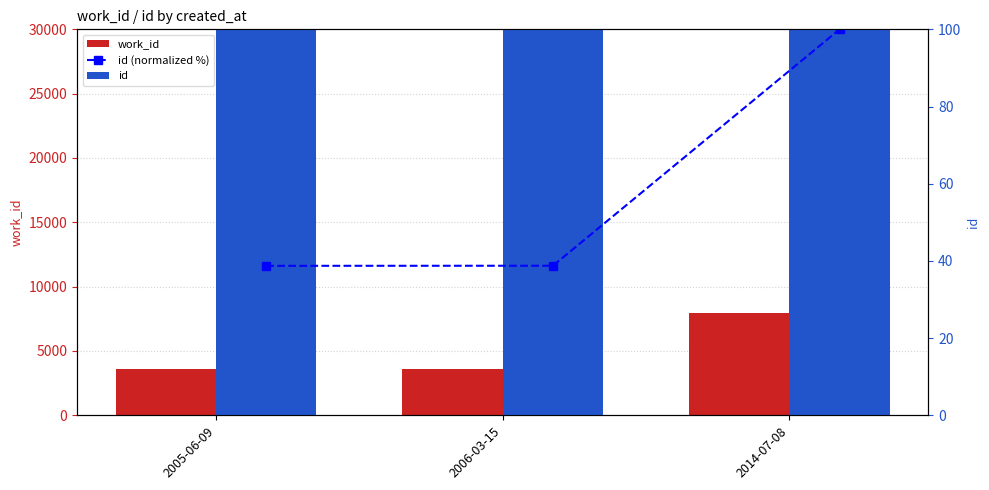

Is it true that work_id equals 5205.0 at 2006-03-15?

False